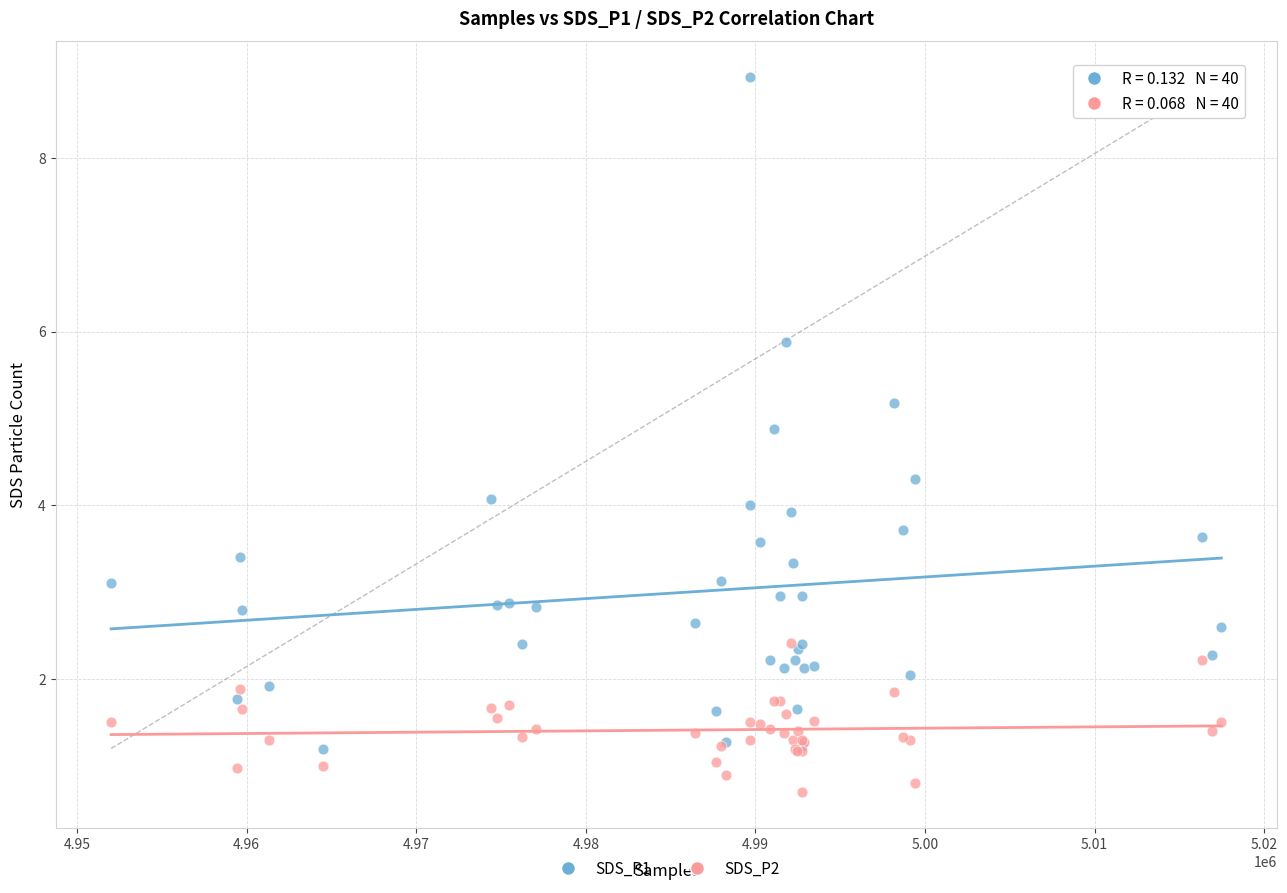

Which series contains the lowest Y value?

SDS_P2